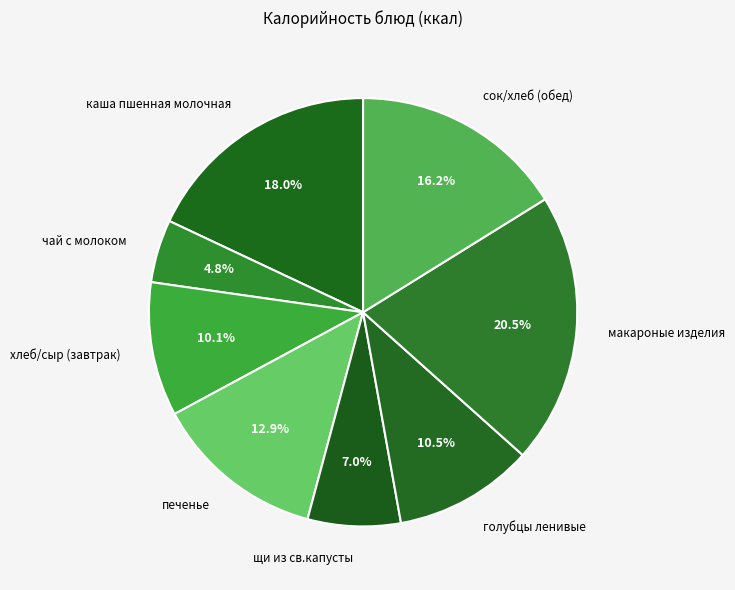

Does сок/хлеб (обед) account for over 50% of the chart?

No